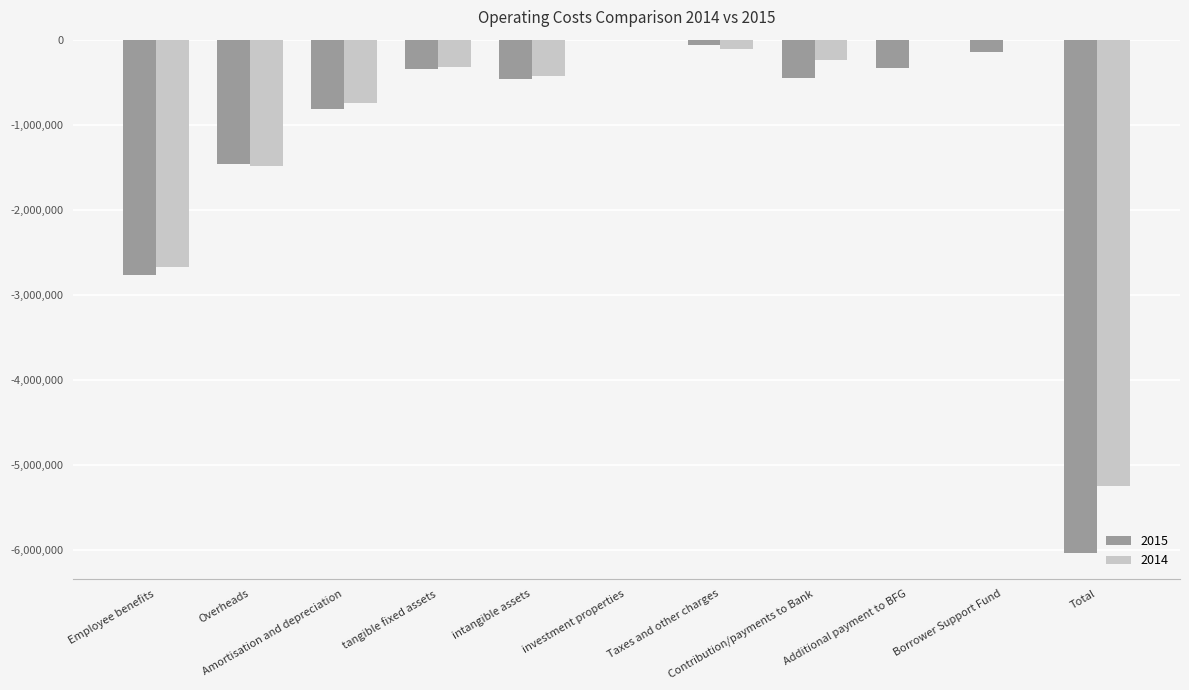

What is the sum of all 2014 values?

-11237446